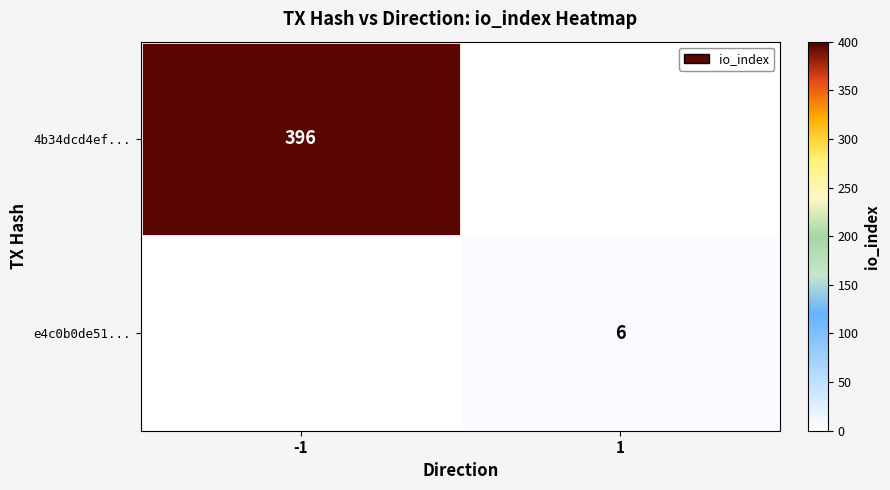

Is it true that 4b34dcd4ef... equals 396 at -1?

True